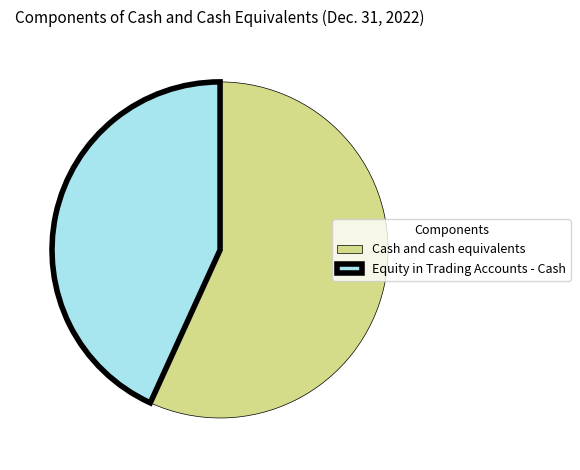

Which category has the smallest portion of the pie?

Equity in Trading Accounts - Cash